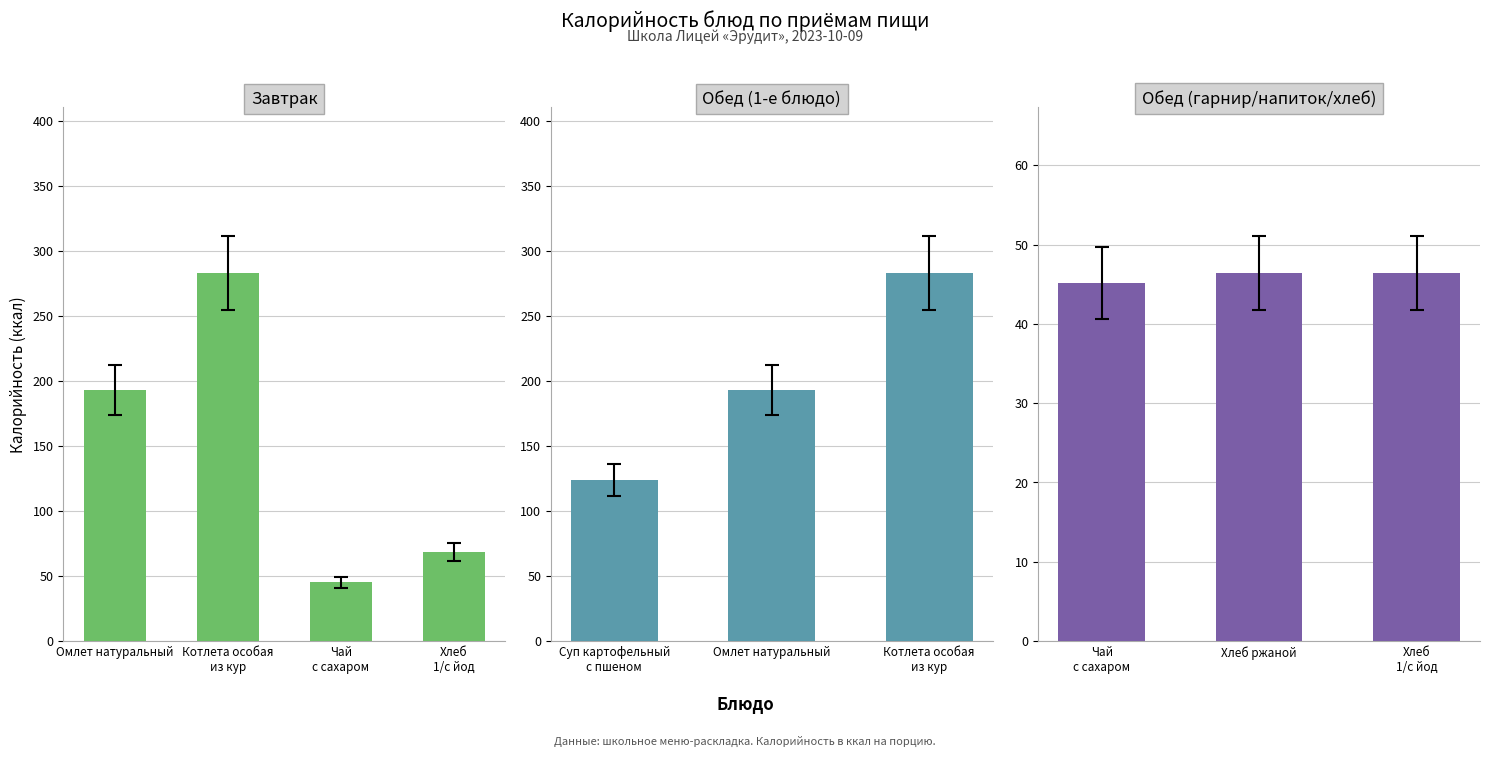

Where is the data nearest to the value 147?

Омлет натуральный